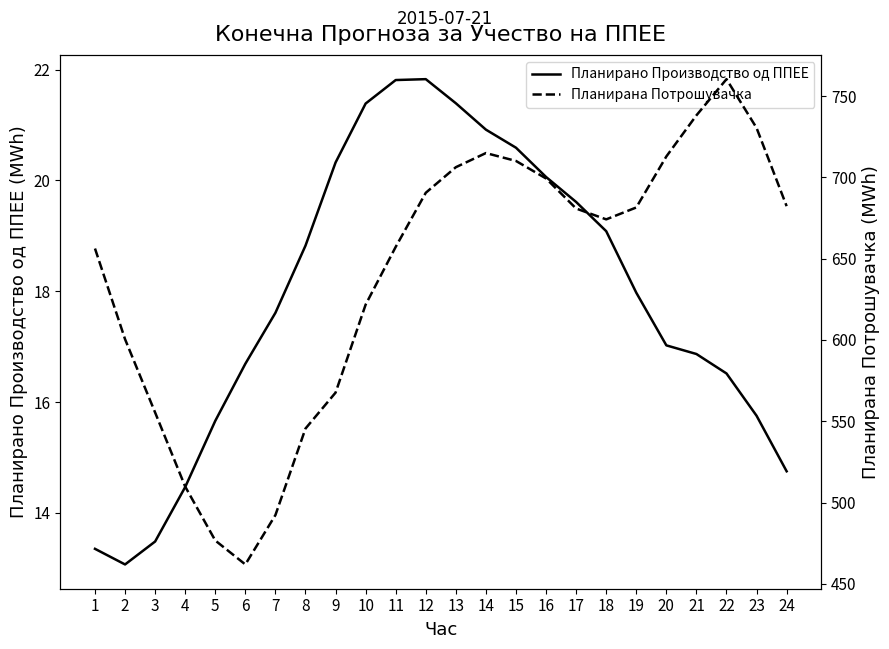

At how many categories does at least one series exceed 671?

13